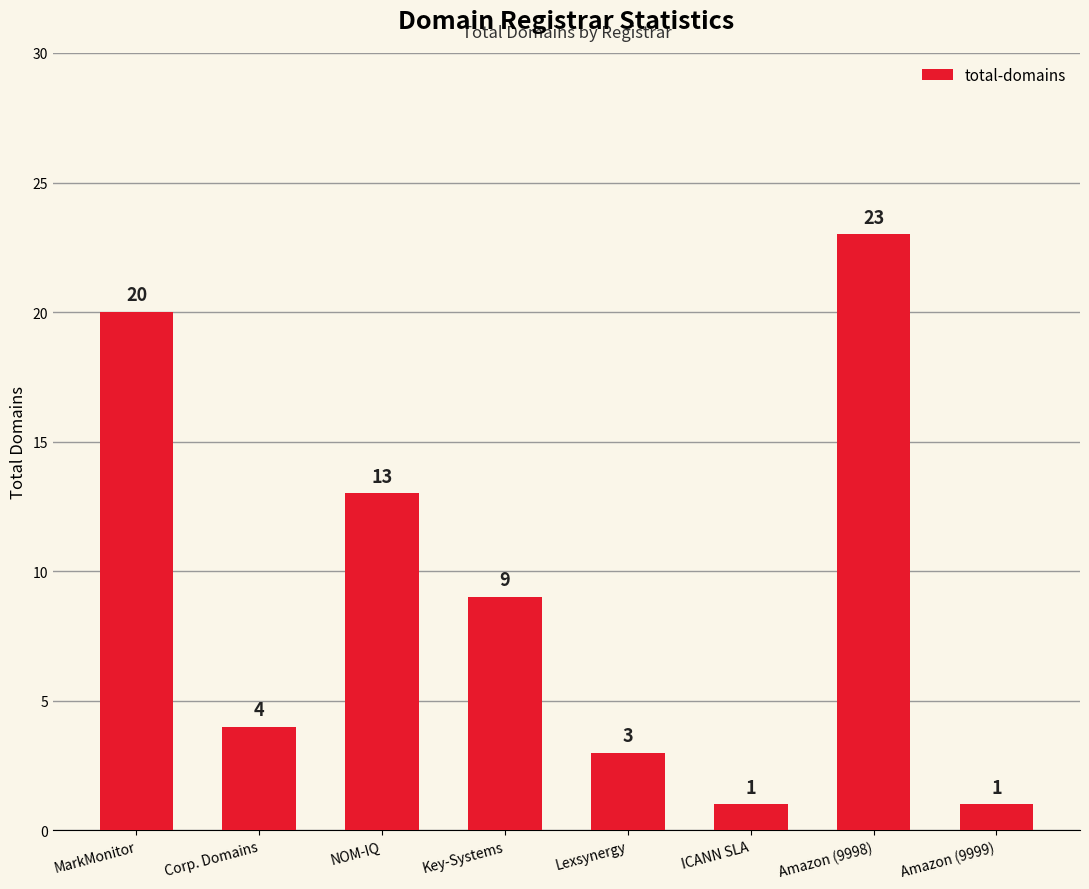

What is the maximum value shown in the chart?

23